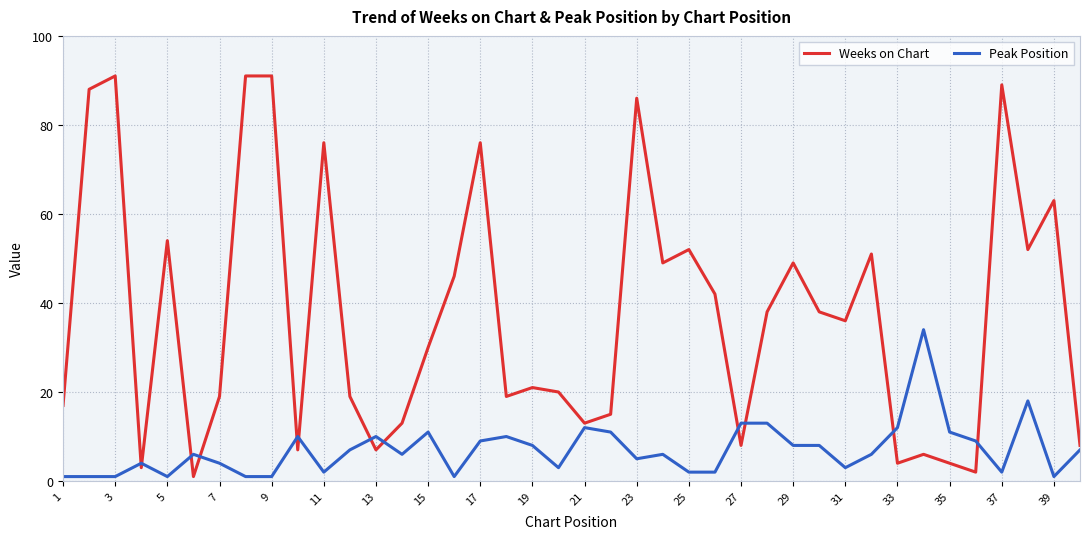

Which series has the largest range (max minus min)?

Weeks on Chart